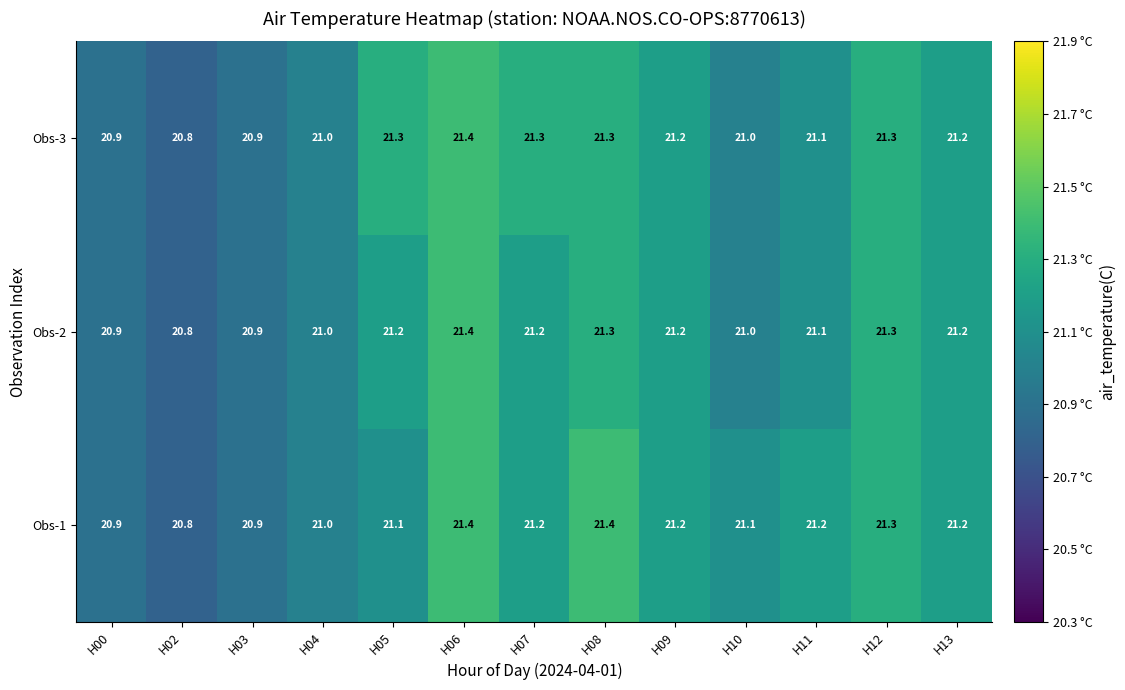

Which category has the lowest value in the Obs-2 series?

H02